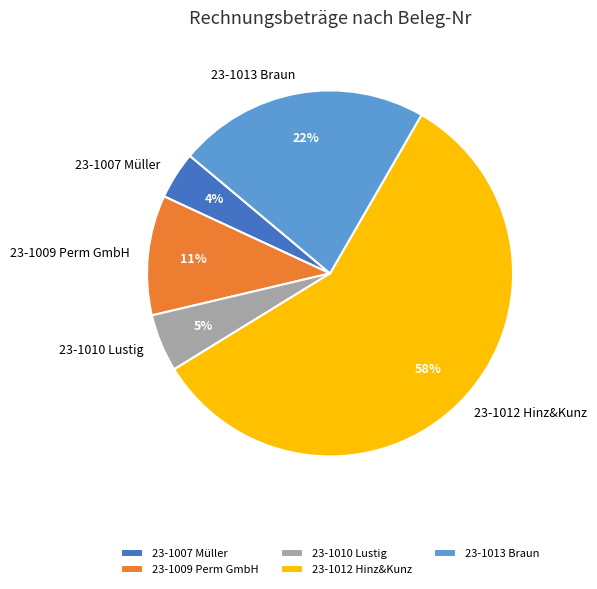

The 23-1010 Lustig slice represents 5% of the pie. True or false?

True